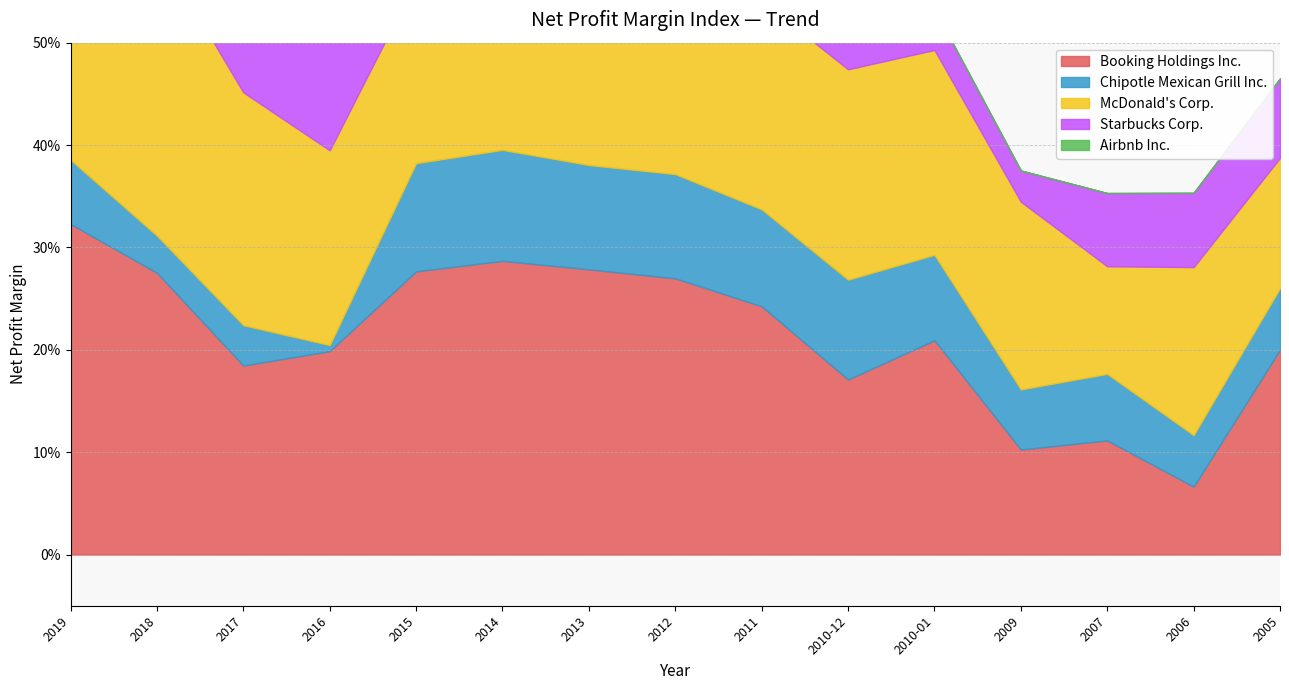

Which series has the largest total across all categories?

Booking Holdings Inc.